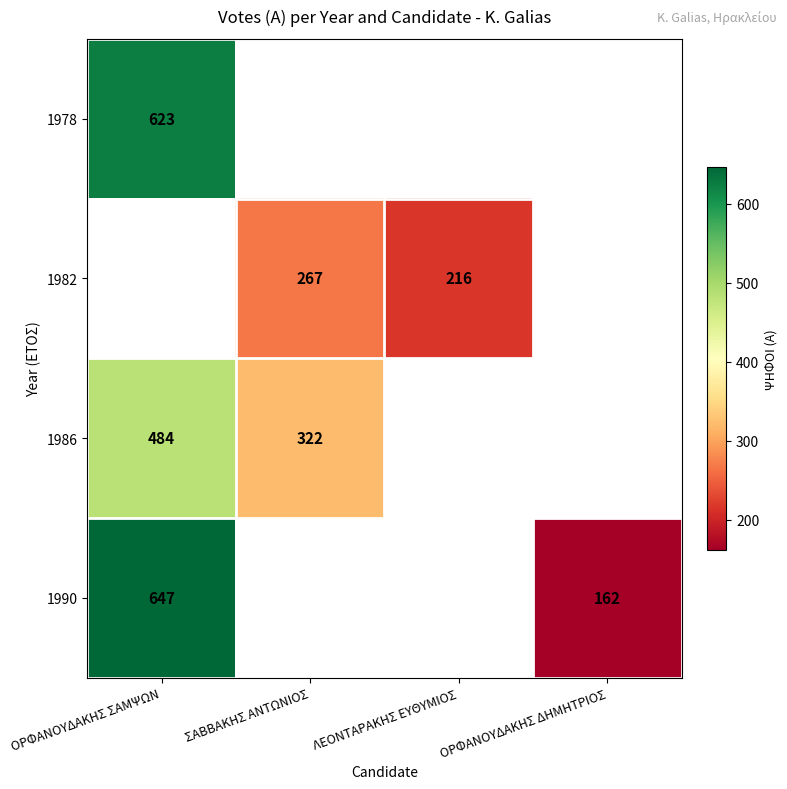

What is the sum of the 1982 values at ΣΑΒΒΑΚΗΣ ΑΝΤΩΝΙΟΣ and ΛΕΟΝΤΑΡΑΚΗΣ ΕΥΘΥΜΙΟΣ?

483